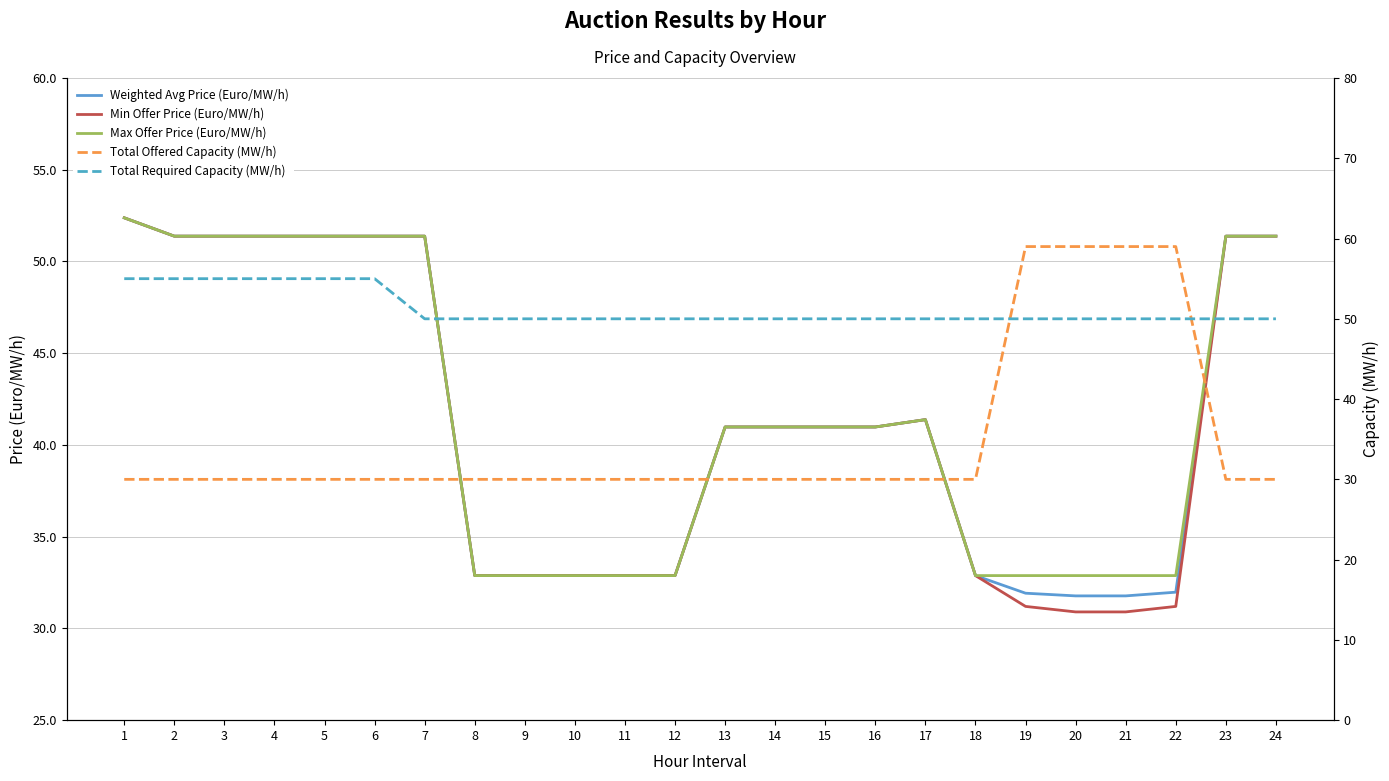

Where is Max Offer Price (Euro/MW/h) nearest to the value 42?

17